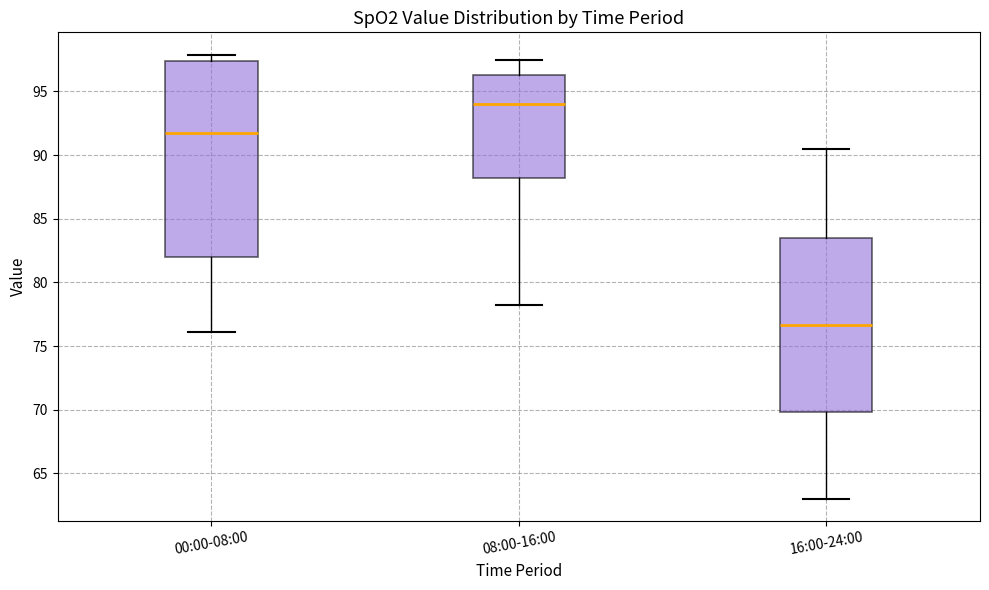

Which box's median line is the highest?

08:00-16:00